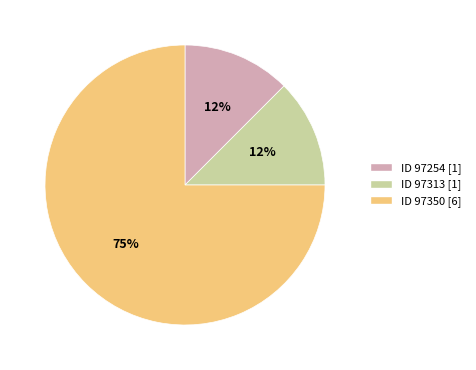

Which slice represents more than half of the pie?

ID 97350 [6]